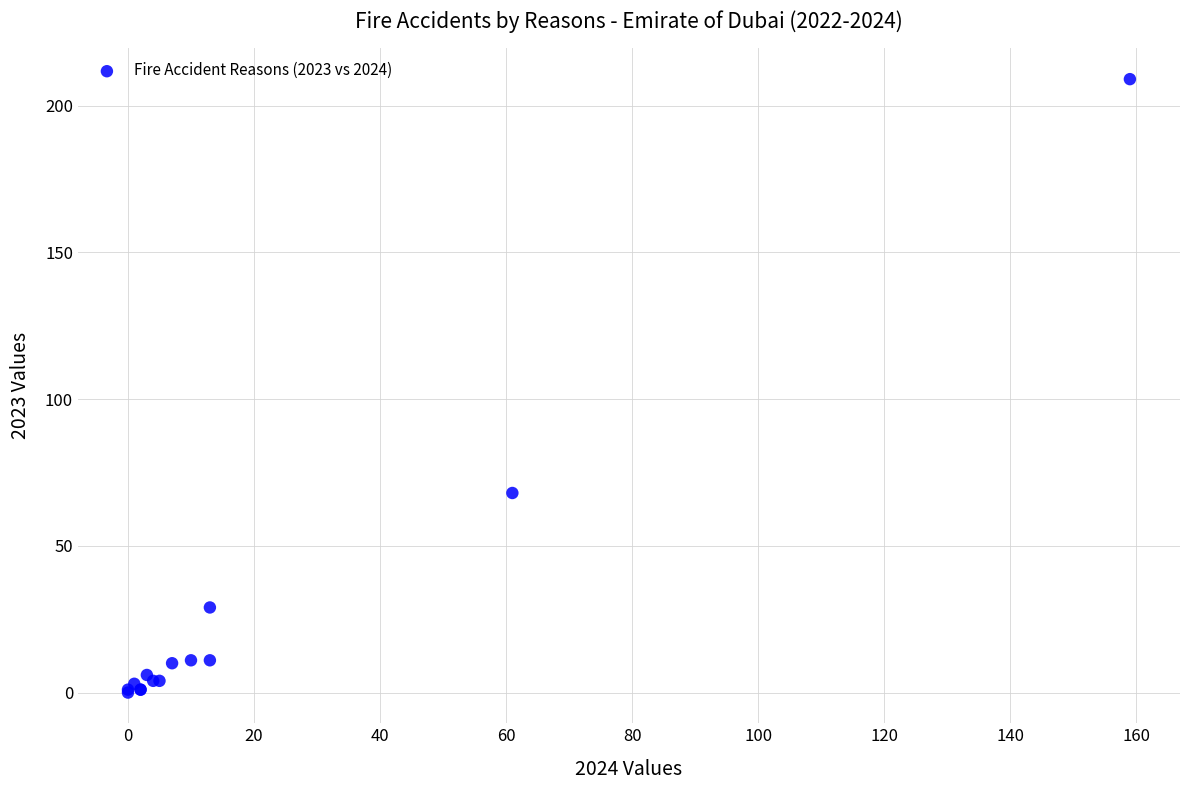

What Y value in the scatter plot is closest to 104?

68